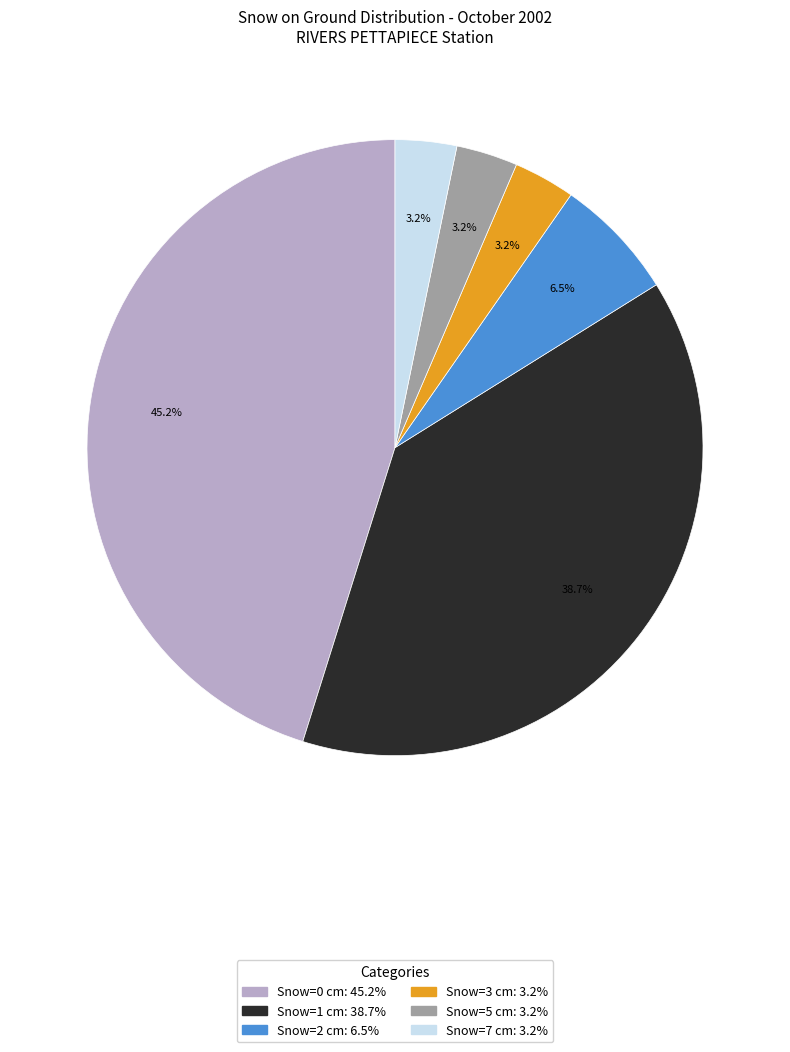

Is there any slice that represents more than half of the pie?

No